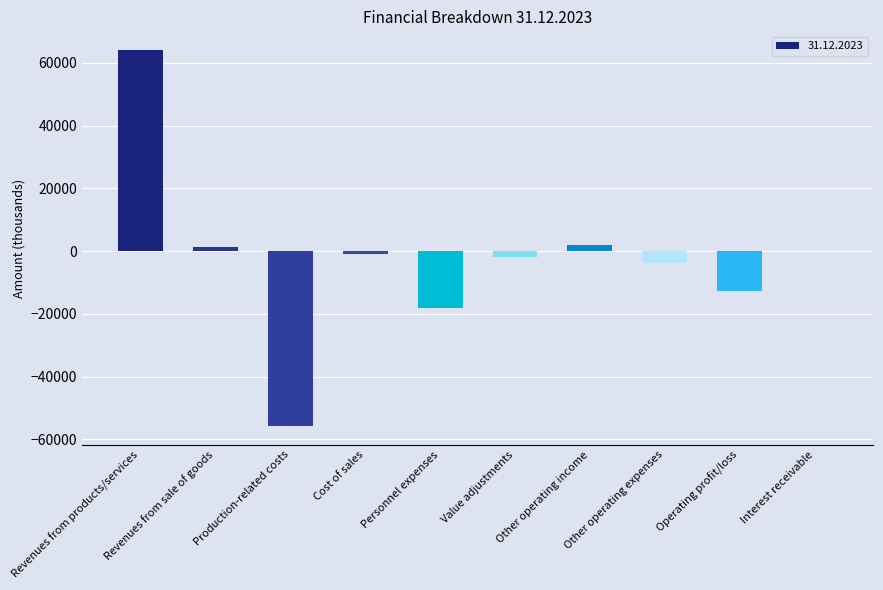

What is the greatest value displayed?

64034